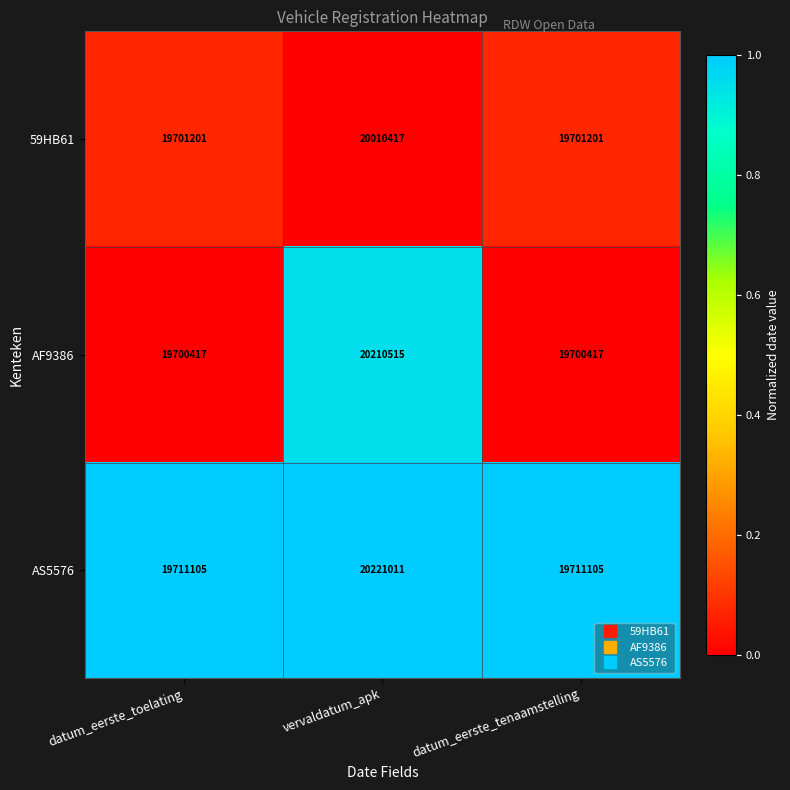

How many data points does each series have?

3